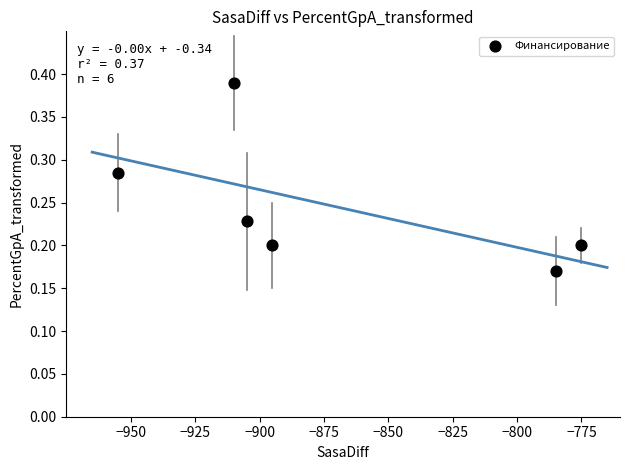

What is the range of X values (max minus min)?

180.0